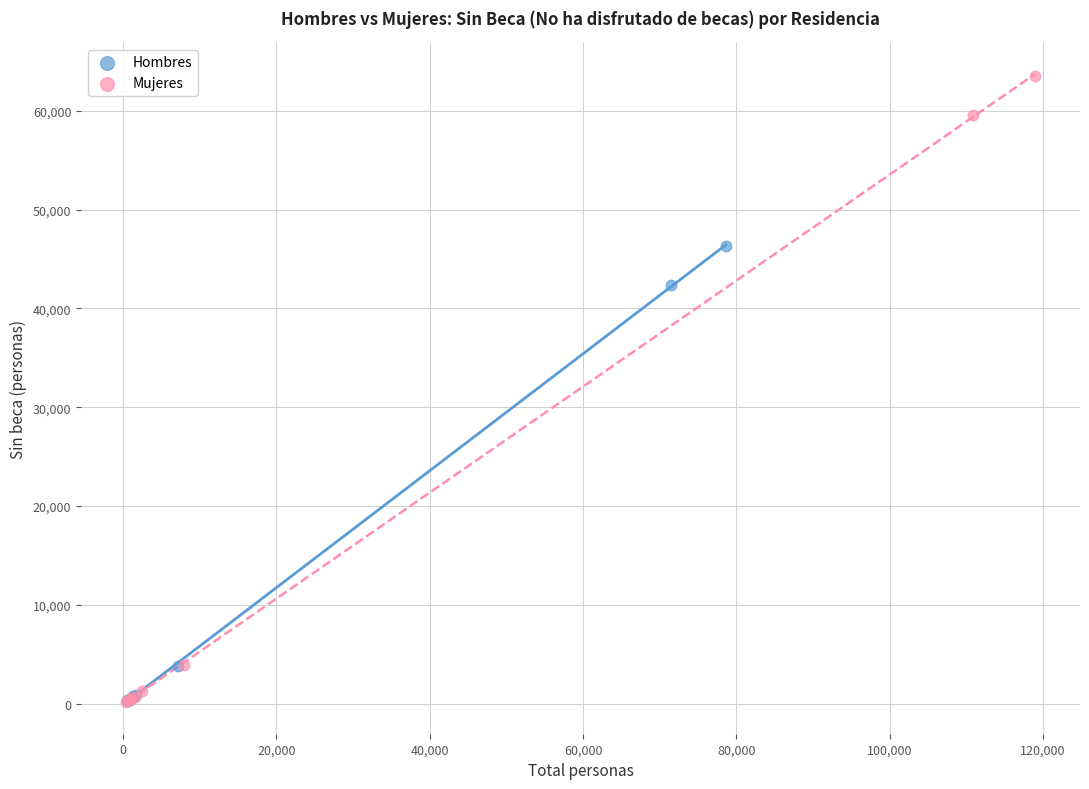

Which series has the largest Y range (max minus min)?

Mujeres